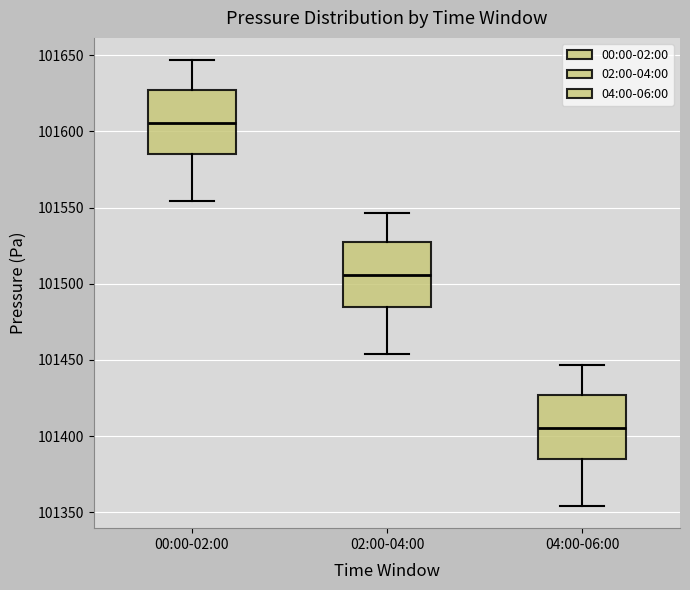

Where does the lower whisker of the box for 00:00-02:00 end on the y-axis? The values are not printed on the chart, so give them approximately, as read against the axis.

101555